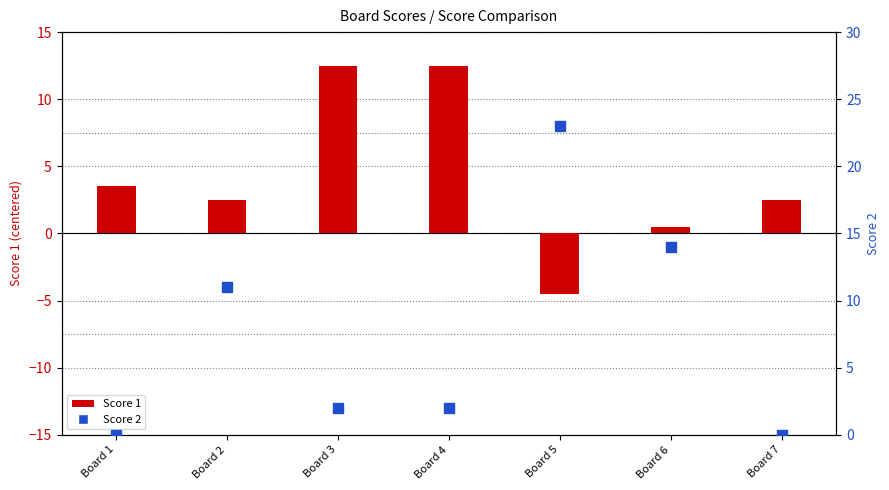

Between Board 2 and Board 7, which is larger?

Board 2